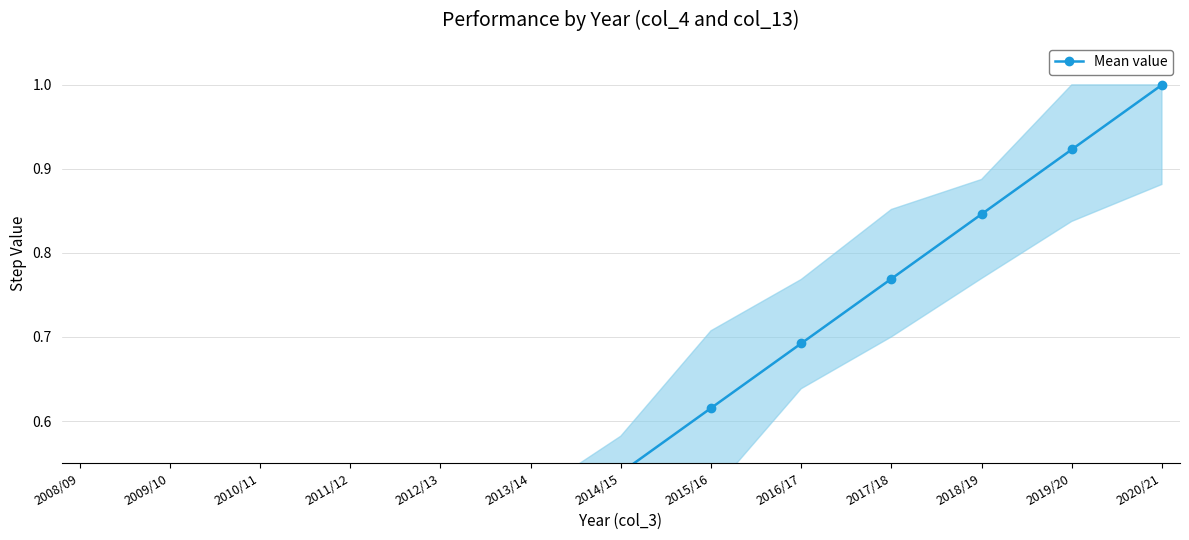

Between 2018/19 and 2019/20, which is larger?

2019/20